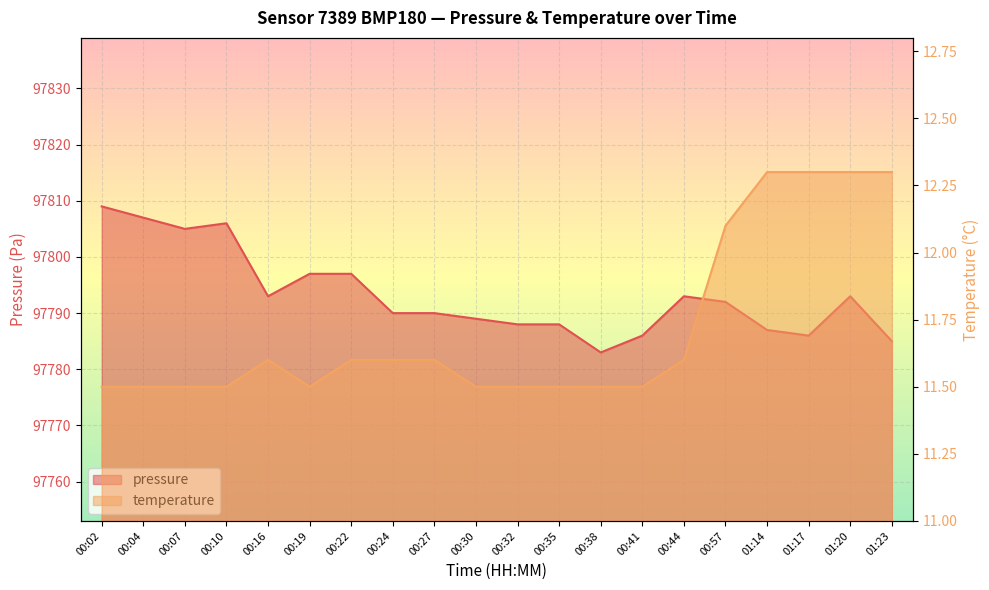

True or false: temperature and pressure cross at least once.

False